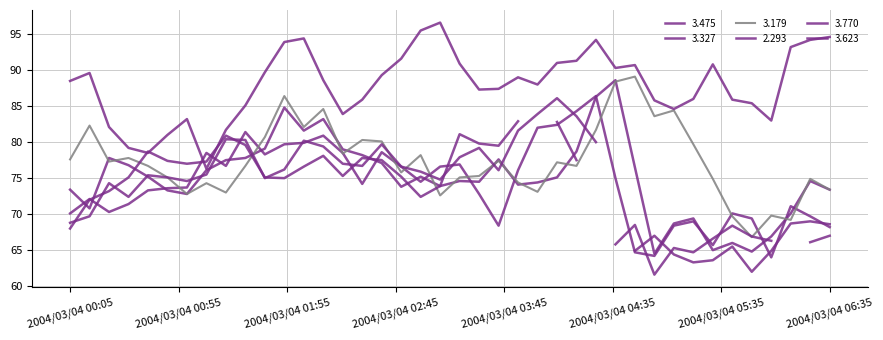

What is the label of the 17th point from the right?

2004/03/04 03:55